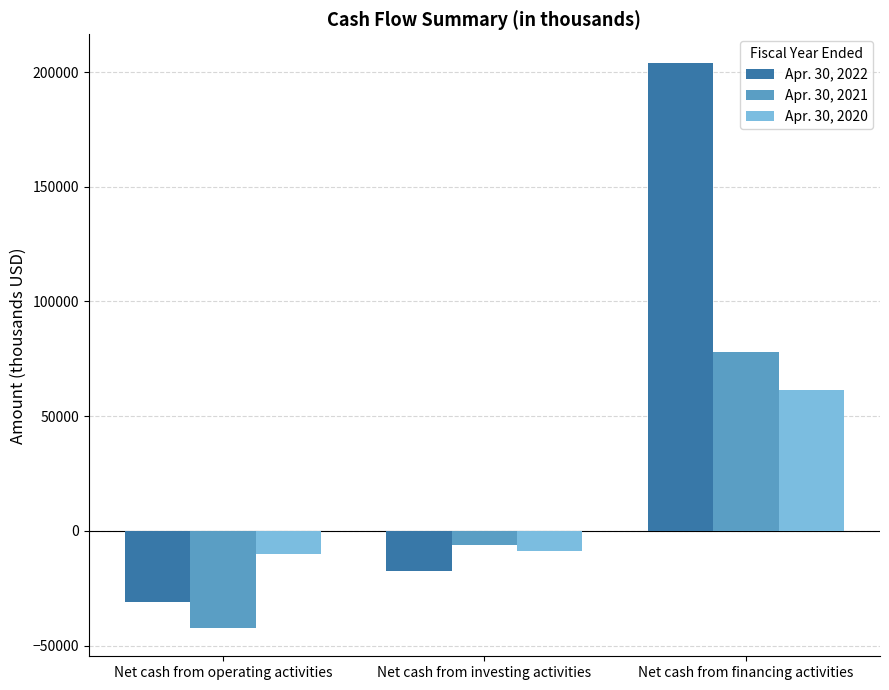

How many negative values does the Apr. 30, 2020 series have?

2